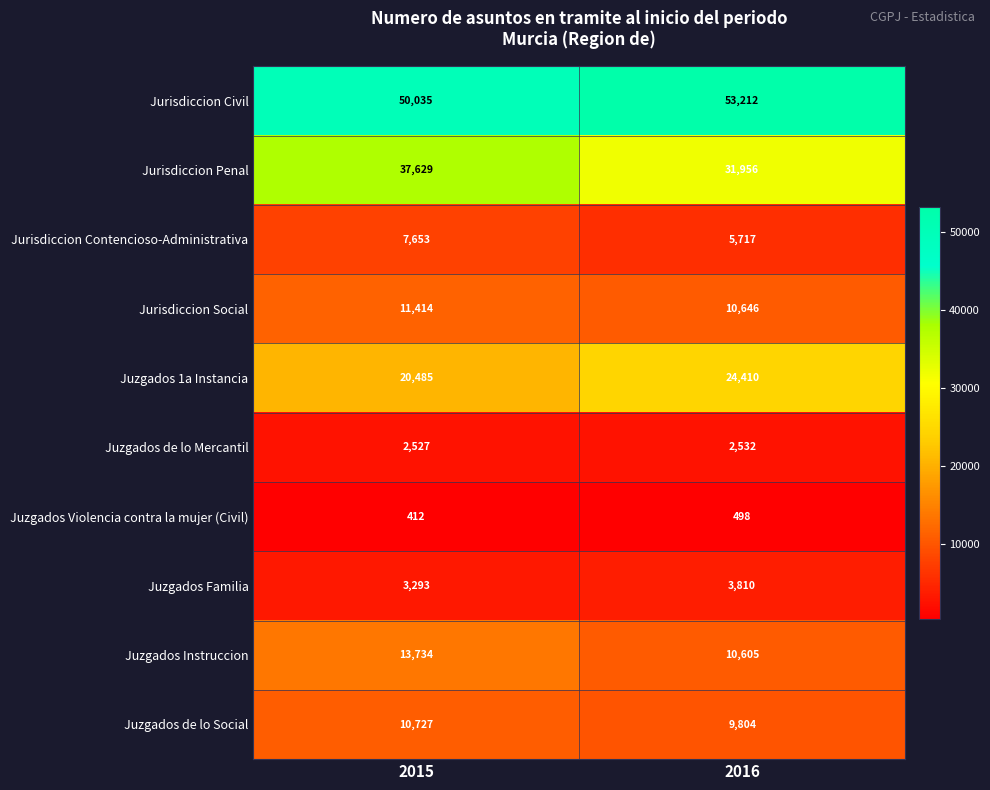

What is the smallest value displayed?

412